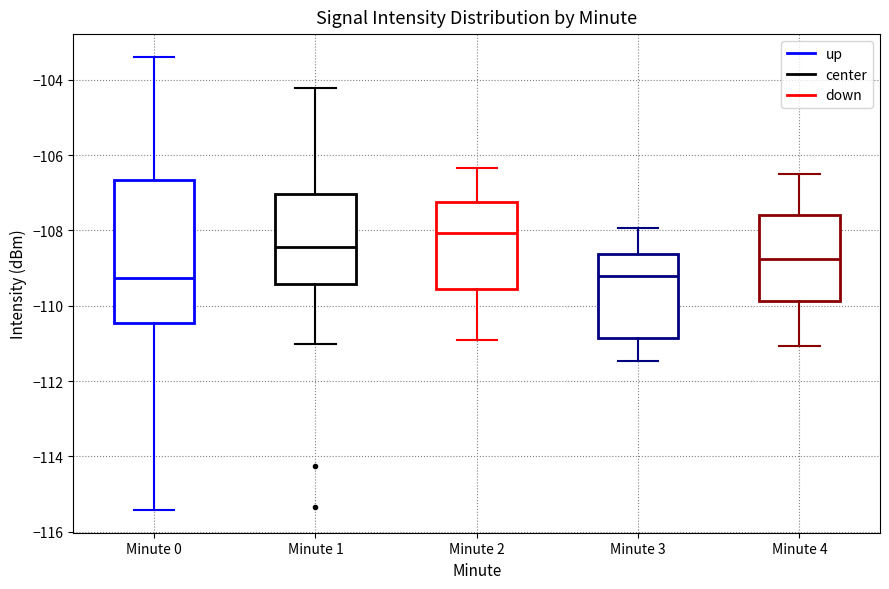

Reading left to right, read every box against the y-axis: the position of its median line, the range the box covers, and the ends of its whiskers. The values are not printed on the chart, so give them approximately, as read against the axis.

Minute 0: median -109.2, box -110.4 to -106.6, whiskers -115.4 to -103.4
Minute 1: median -108.4, box -109.4 to -107.0, whiskers -111.0 to -104.2
Minute 2: median -108.0, box -109.6 to -107.2, whiskers -111.0 to -106.4
Minute 3: median -109.2, box -110.8 to -108.6, whiskers -111.4 to -108.0
Minute 4: median -108.8, box -109.8 to -107.6, whiskers -111.0 to -106.6